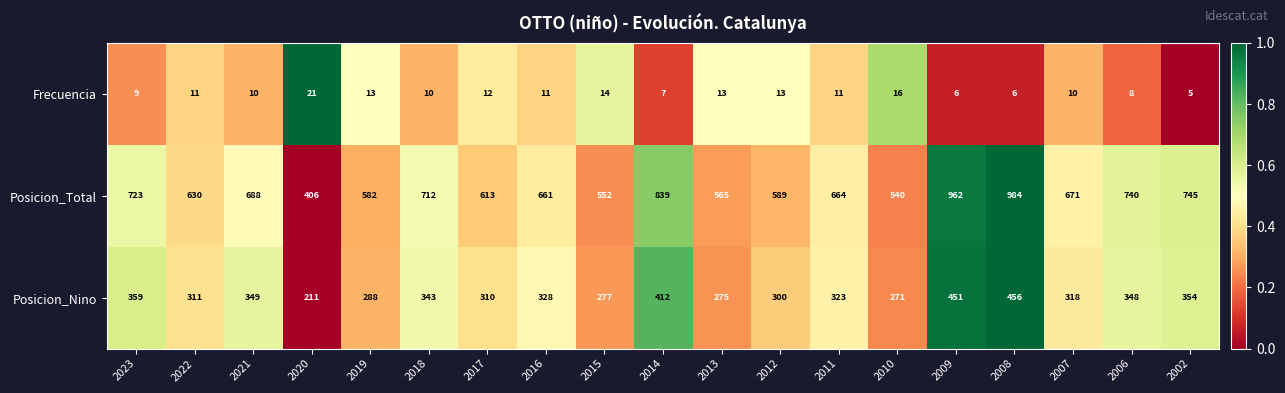

Which category has the lowest value in the Frecuencia series?

2002